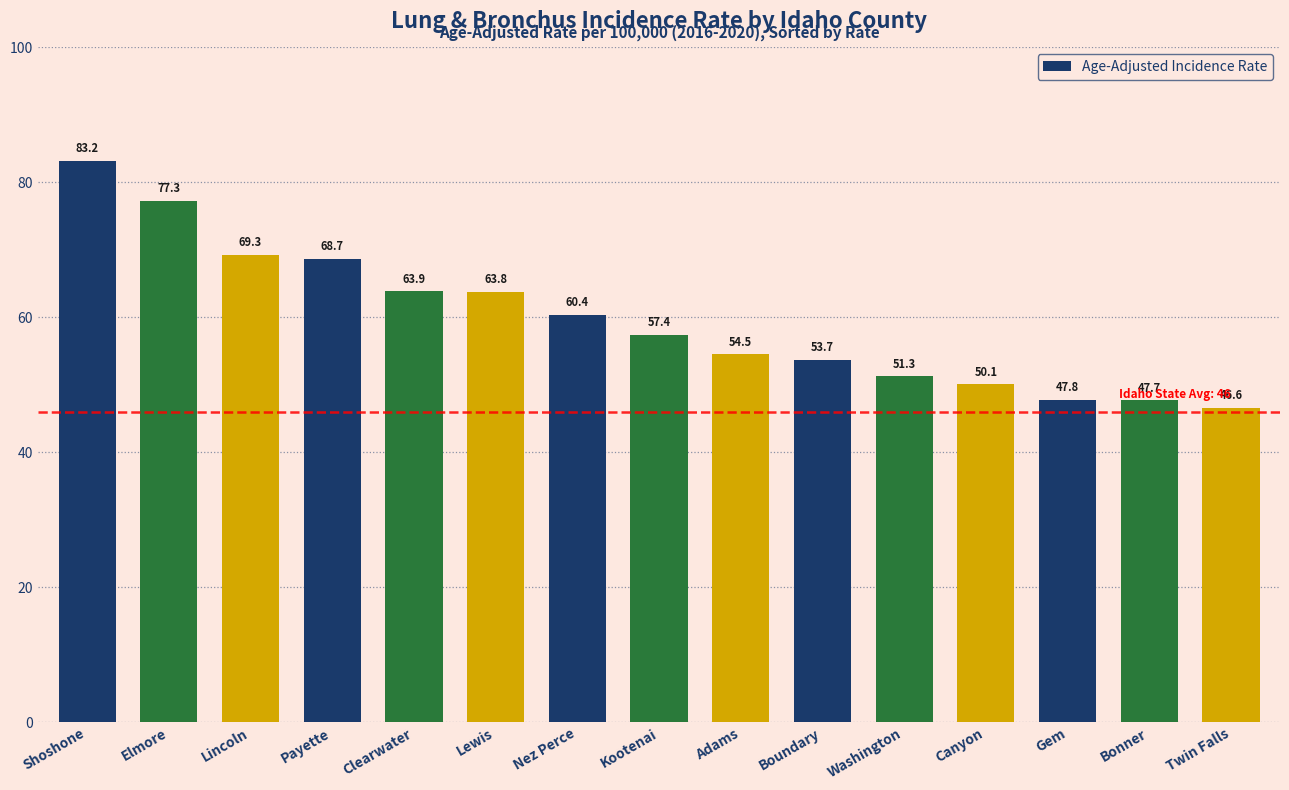

What is the label of the 5th bar from the left?

Clearwater